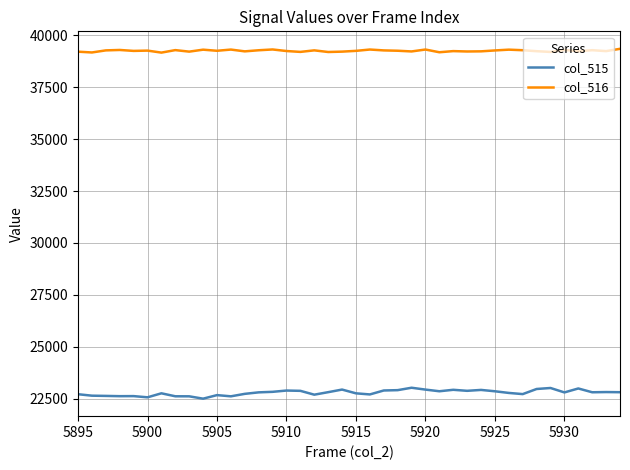

Which series has the largest total across all categories?

col_516